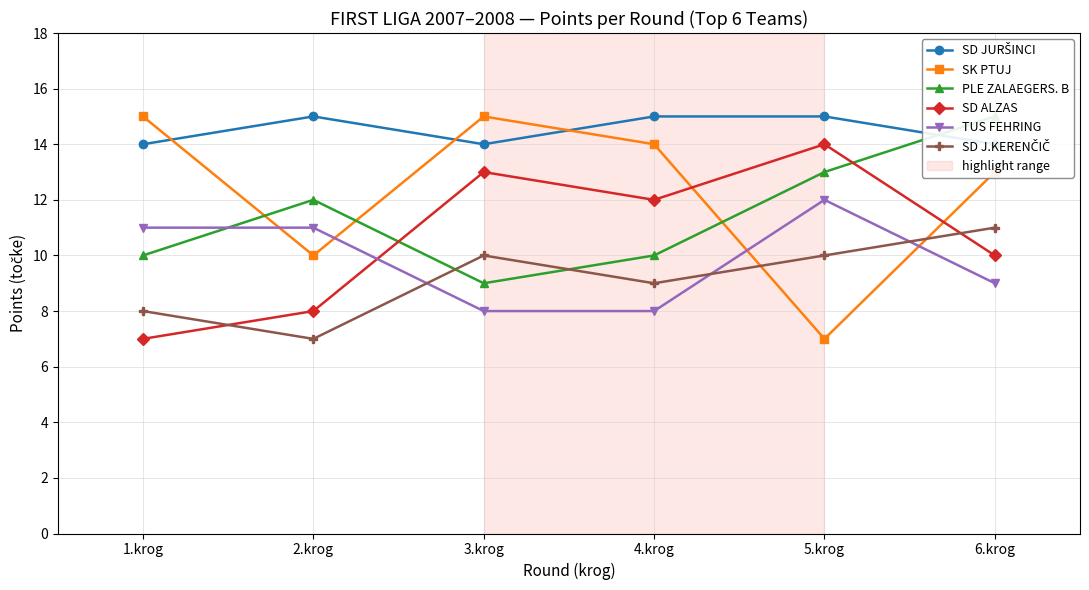

How many series are shown in this chart?

6